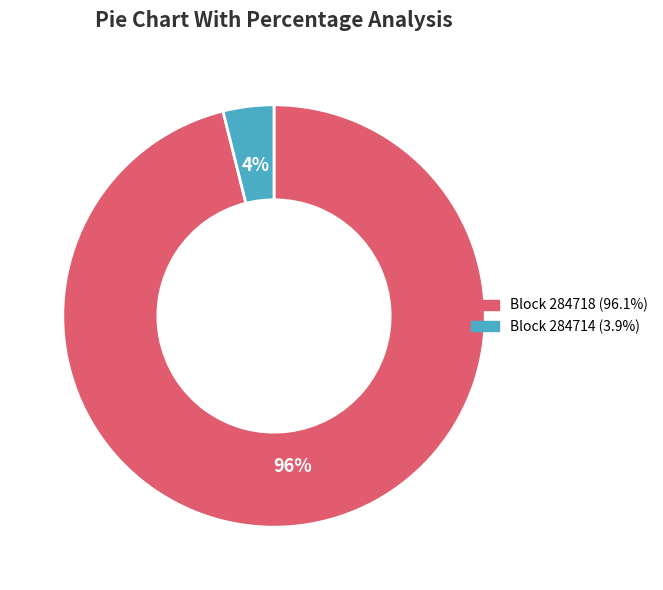

Does any single category account for the majority?

Yes